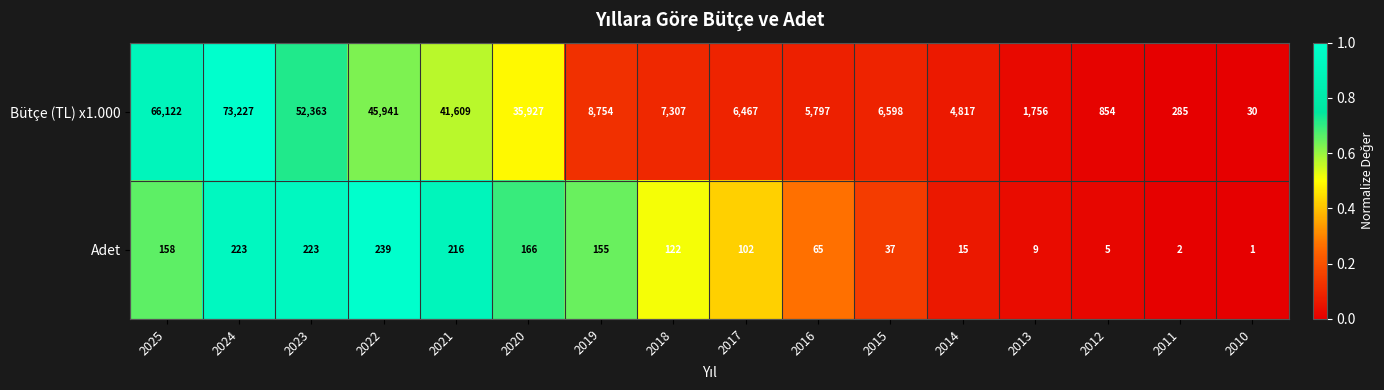

List the series in order of their overall mean, lowest first.

Adet, Bütçe (TL) x1.000